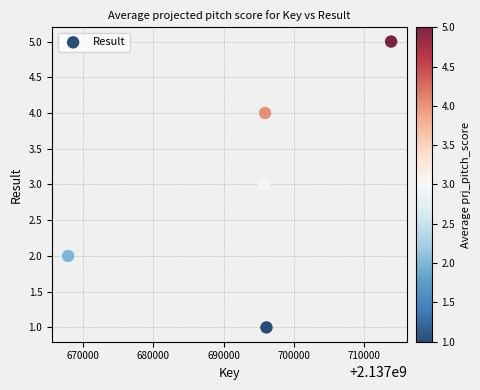

What is the range of X values (max minus min)?

46002